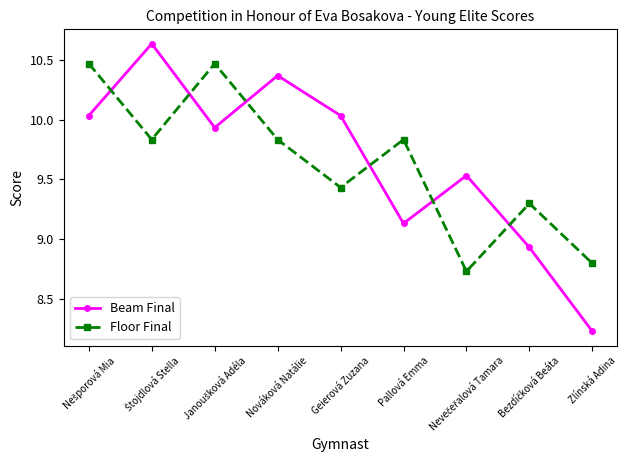

What position from the left is Zlínská Adina?

9